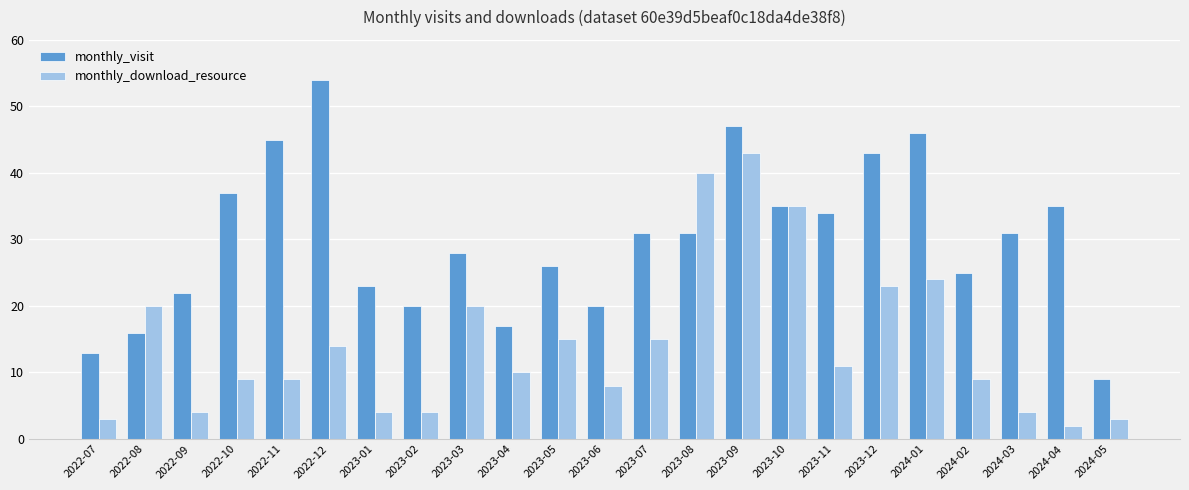

How many categories are shown in the chart?

23